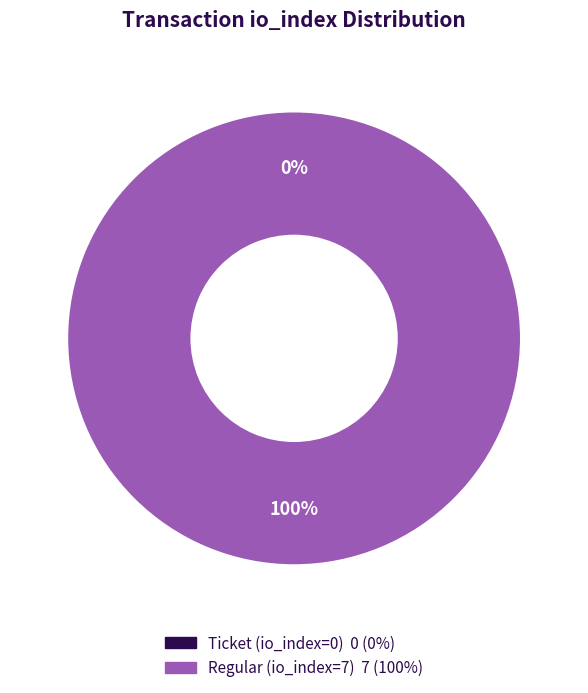

To the nearest percent, what is the difference between the Regular tx (io_index=7) and Ticket tx (io_index=0) slice percentages?

100%